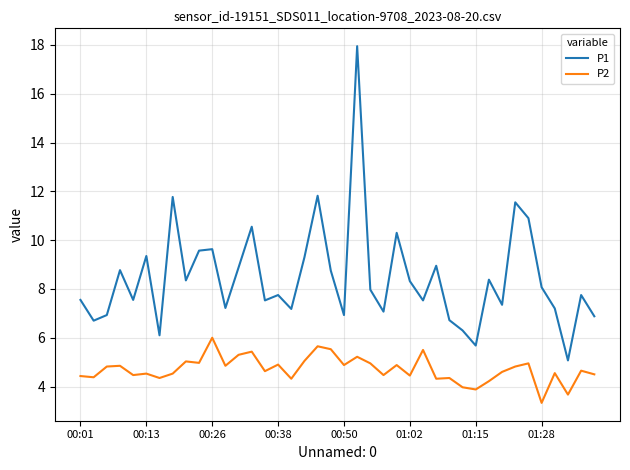

What is the smallest value displayed?

3.3